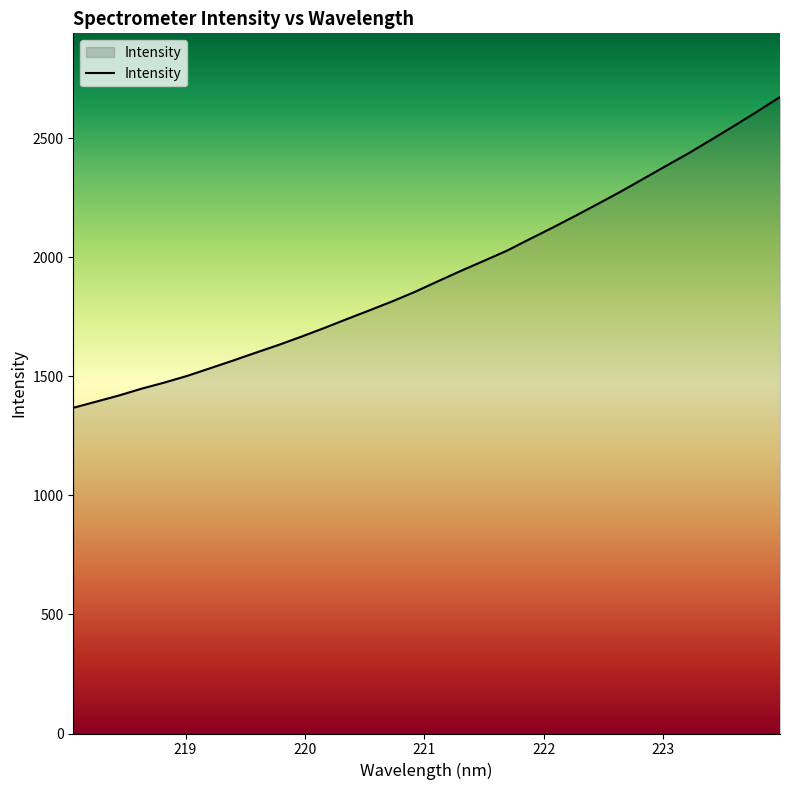

What is the maximum value shown in the chart?

2672.3